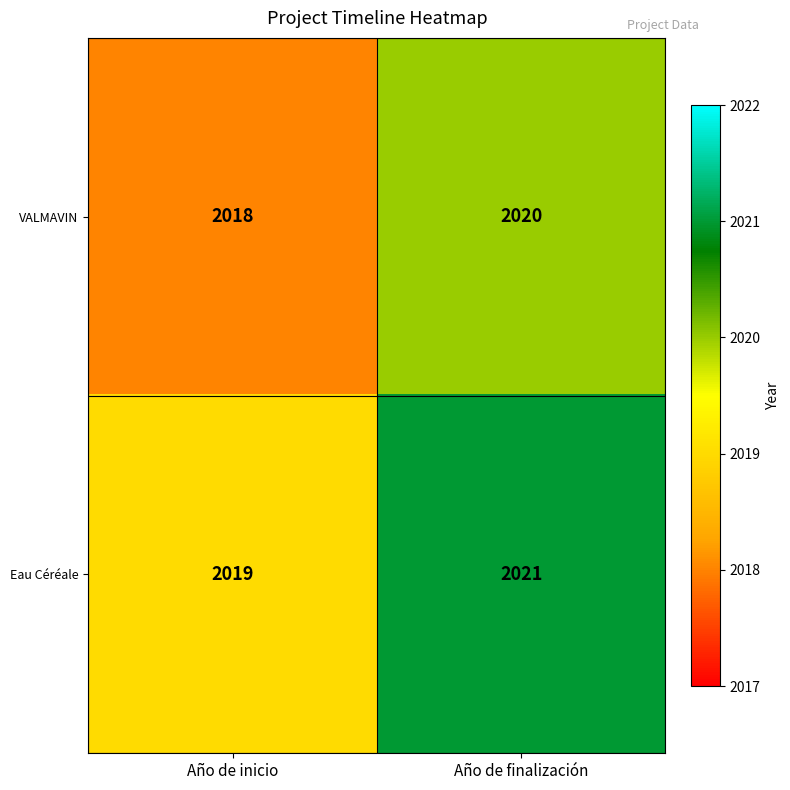

True or false: Eau Céréale has a value of 2021 at Año de finalización.

True